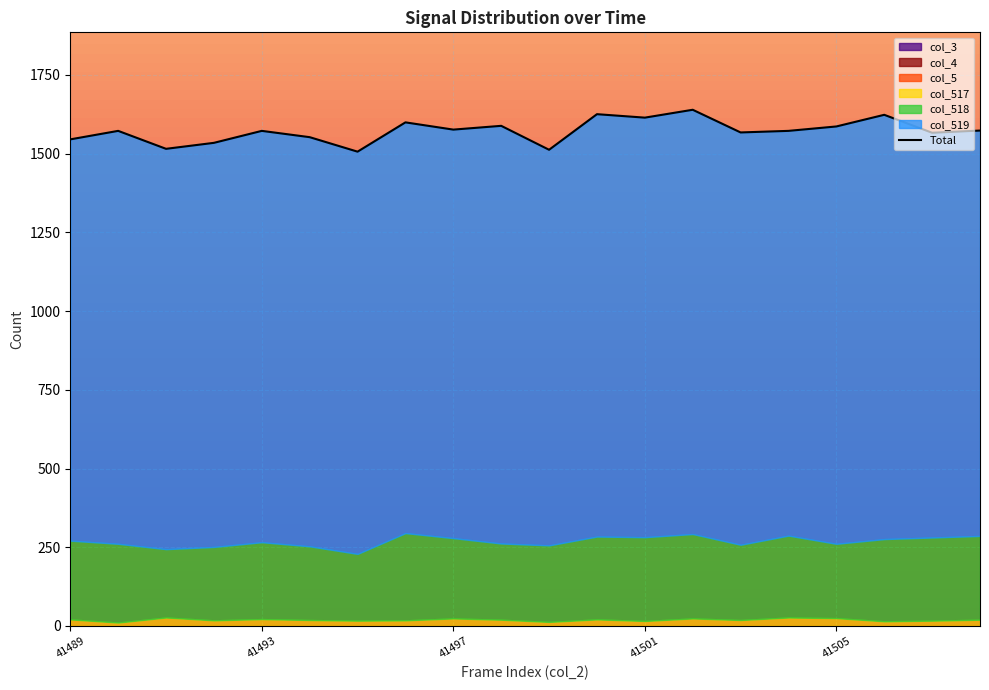

True or false: col_518 and col_4 intersect in this chart.

False